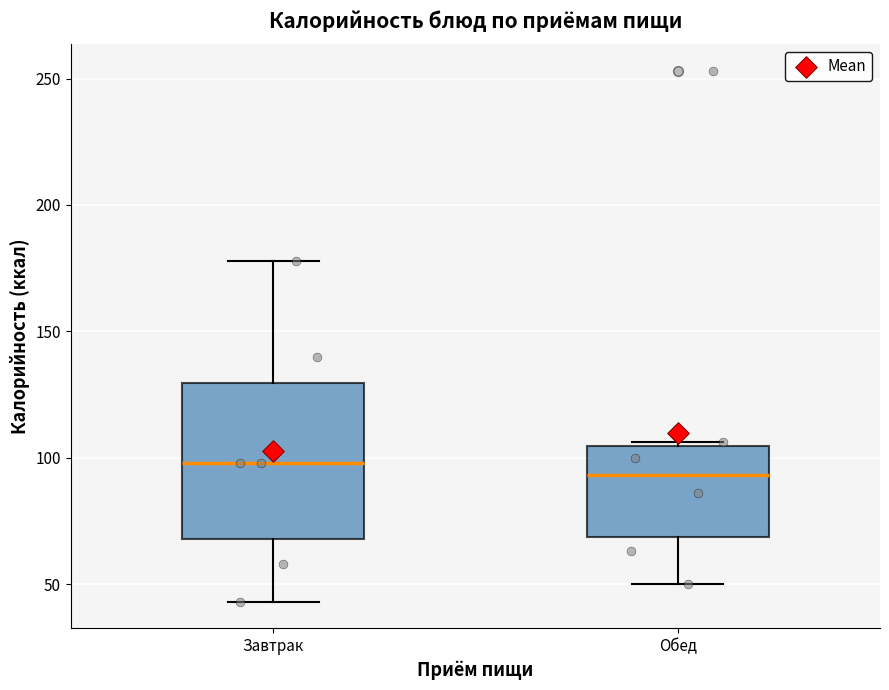

Where does the lower whisker of the box for Завтрак end on the y-axis? The values are not printed on the chart, so give them approximately, as read against the axis.

45